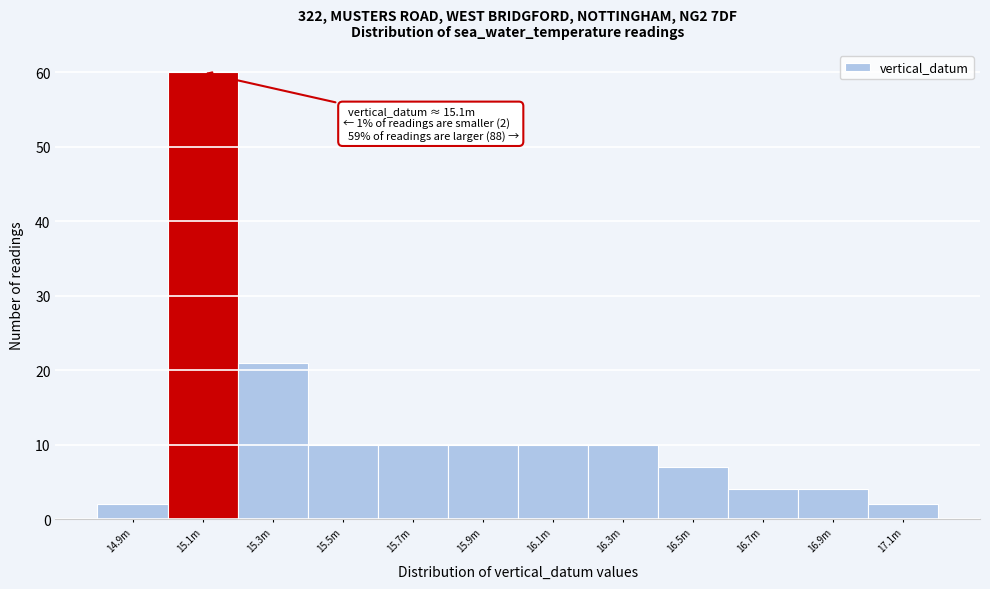

Reading right to left, extract all data points from this chart.

17.1m=2	16.9m=4	16.7m=4	16.5m=7	16.3m=10	16.1m=10	15.9m=10	15.7m=10	15.5m=10	15.3m=21	15.1m=60	14.9m=2